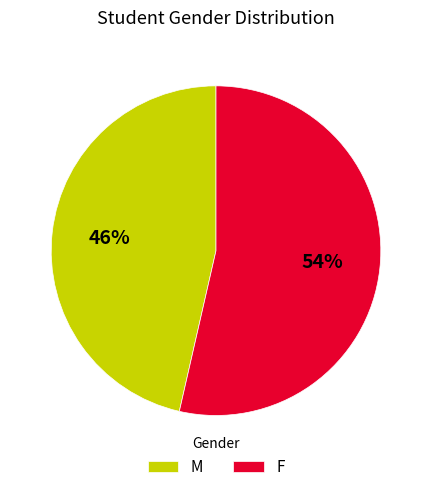

Rank the categories by value from lowest to highest.

M, F